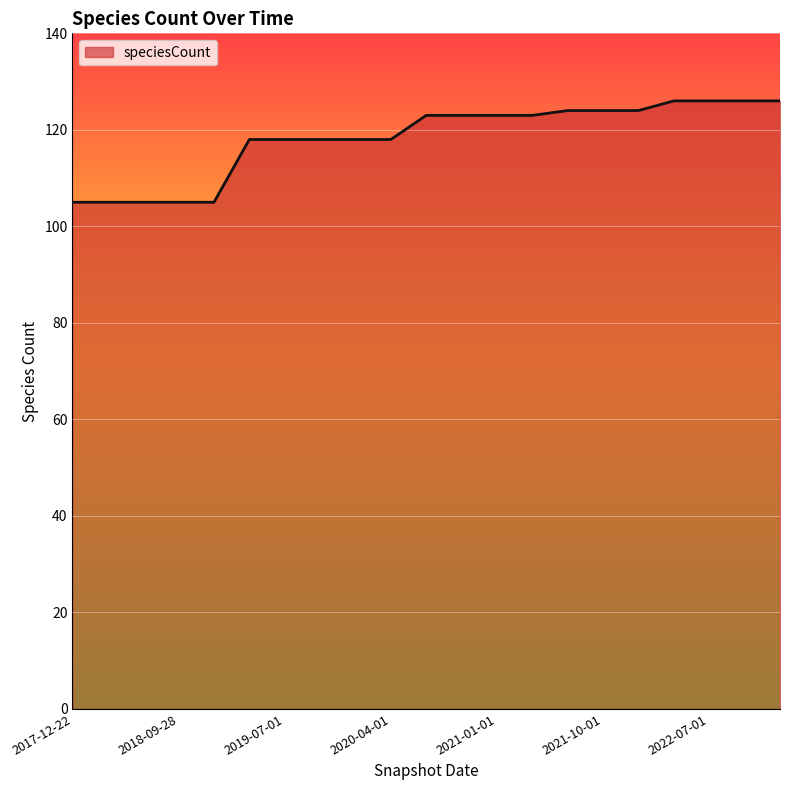

Reading left to right, extract all data points from this chart.

105	105	105	105	105	118	118	118	118	118	123	123	123	123	124	124	124	126	126	126	126